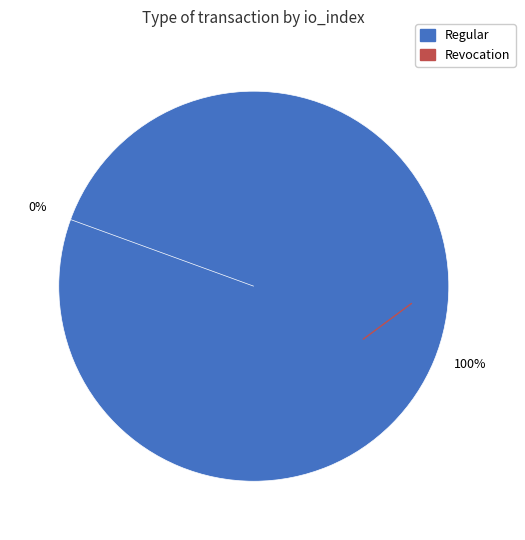

Which has a higher value, Revocation or Regular?

Regular